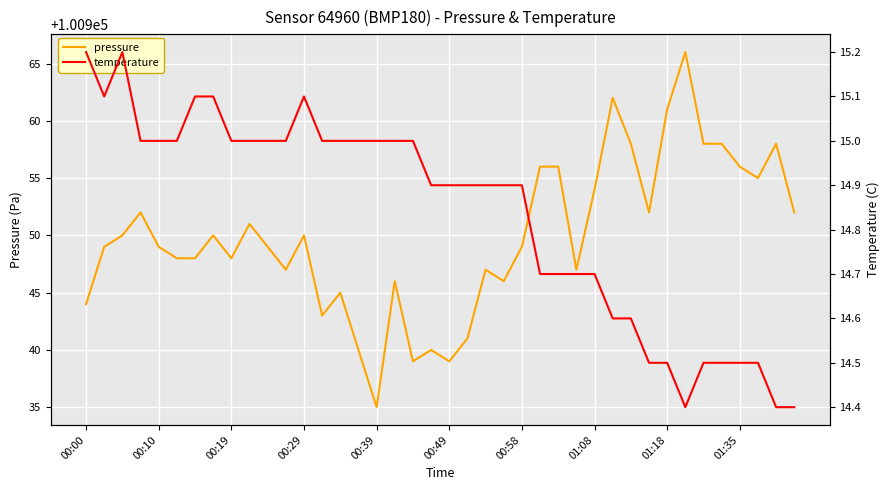

True or false: temperature and pressure cross at least once.

False